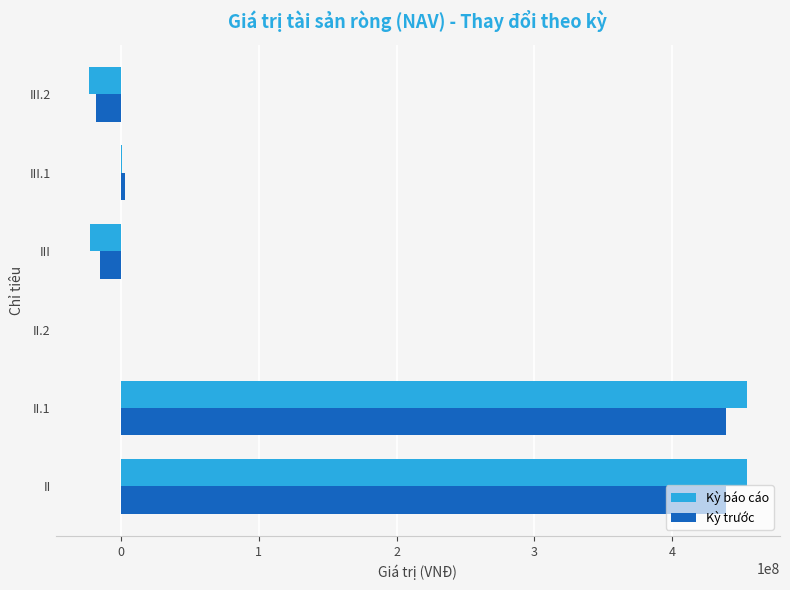

What is the sum of all Kỳ báo cáo values?

863592358